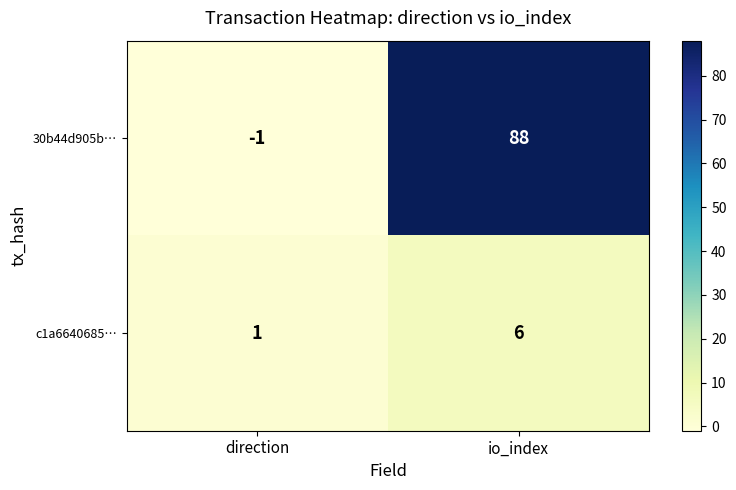

Reading left to right, list all the values displayed in this chart.

30b44d905b…: -1	88
c1a6640685…: 1	6